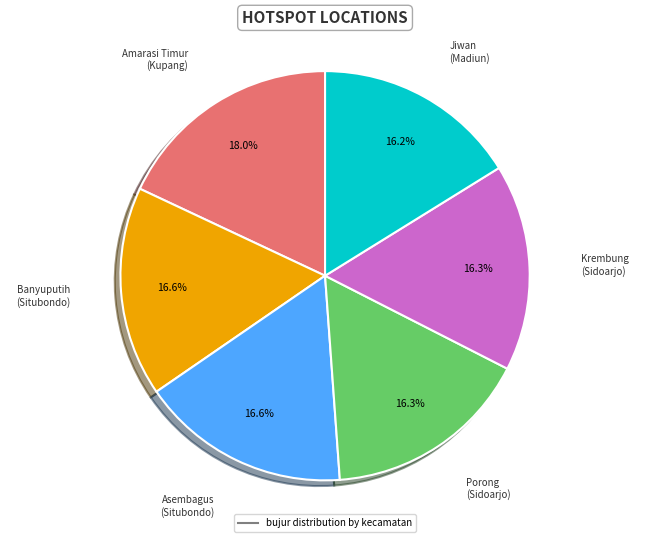

Is there a majority slice in this chart?

No